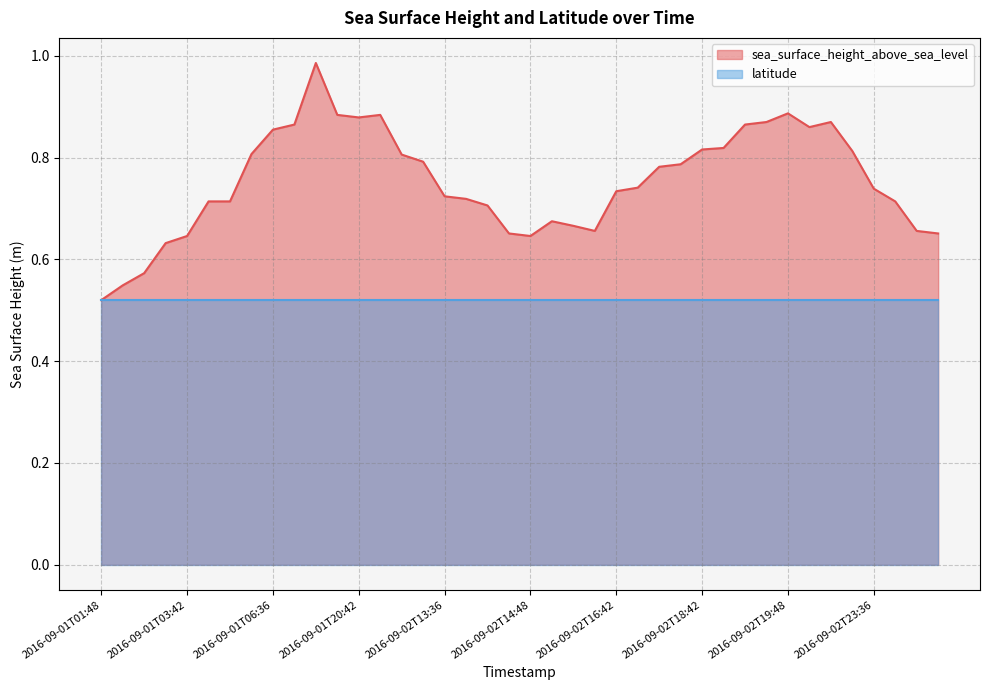

What is the label of the 2nd point from the right?

2016-09-03T00:36